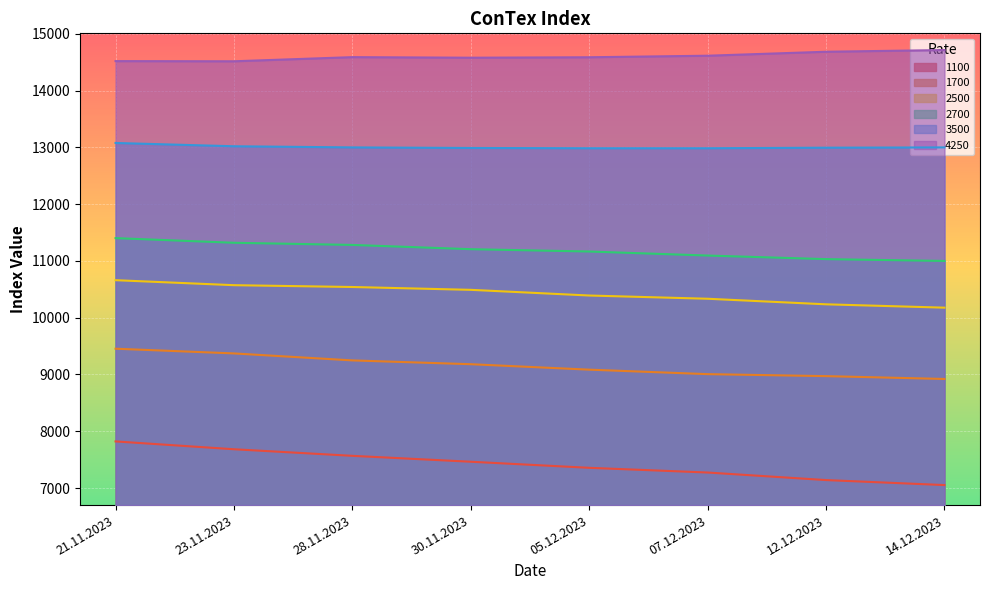

Which series has the largest range (max minus min)?

1100